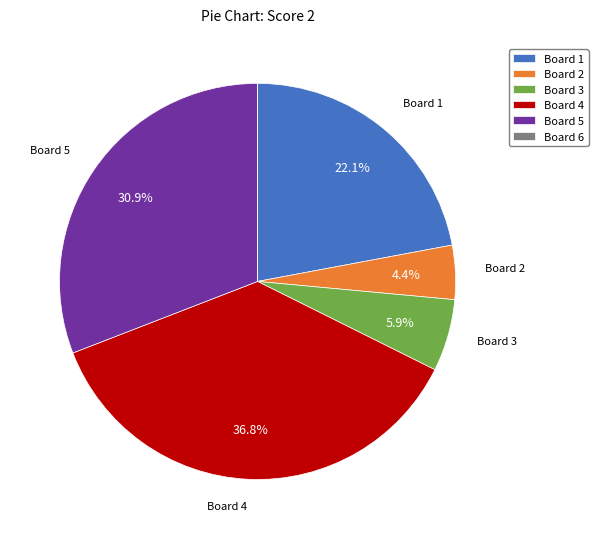

Is Board 5 the majority of the pie?

No